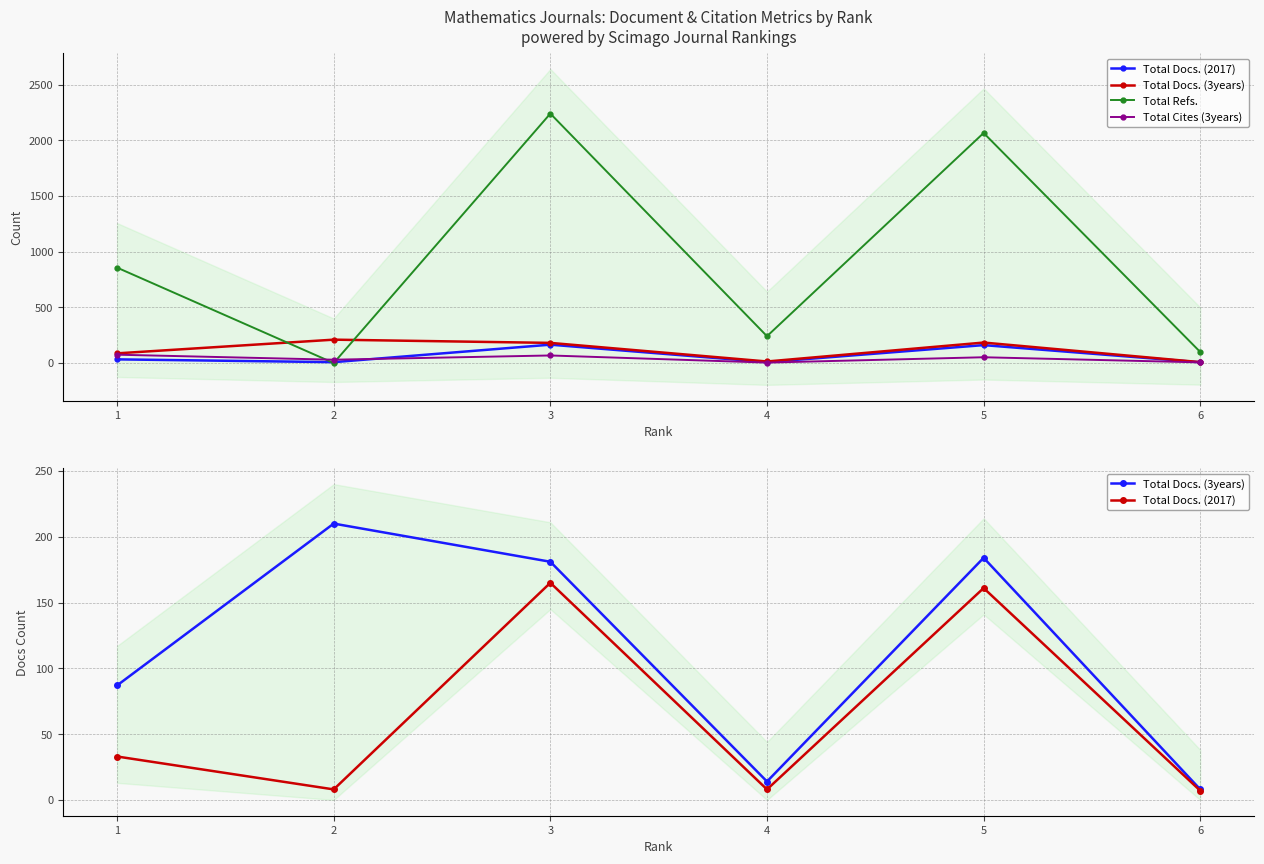

At which label does Total Docs. (2017) first exceed 33?

3